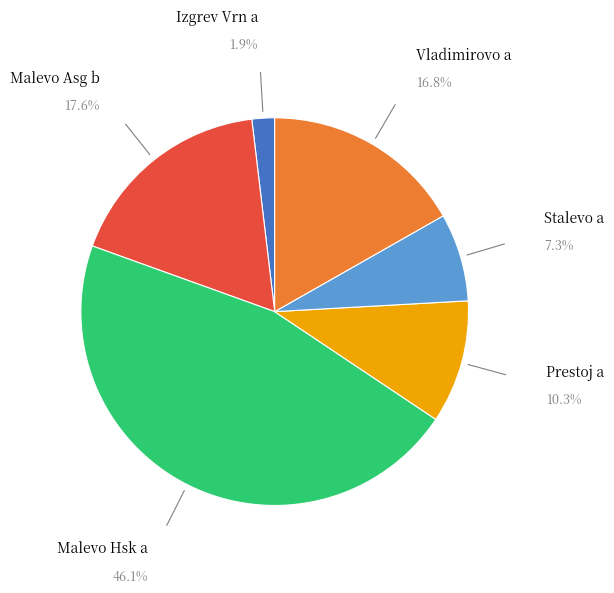

Is the sum of Izgrev Vrn a and Malevo Hsk a greater than half?

No